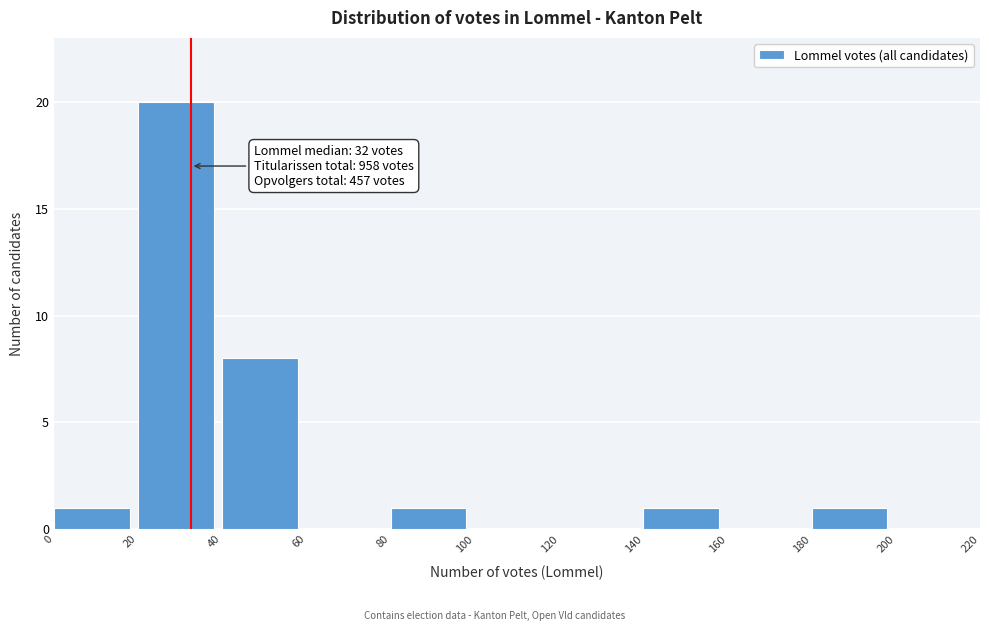

Which range on the x-axis has the tallest bar?

20 to 40